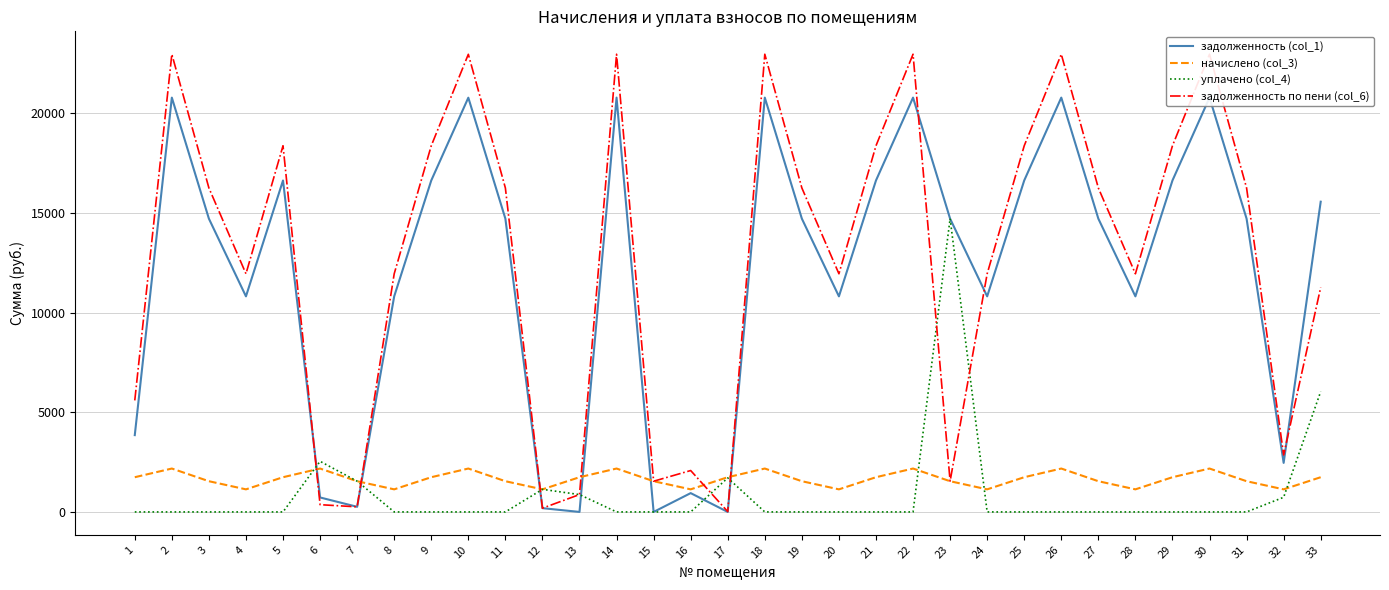

What is the total value across all series at 28?

23900.0